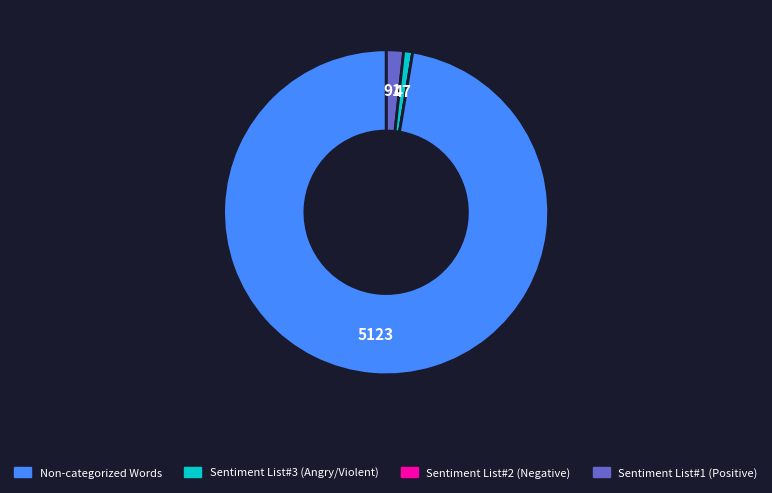

Does any single category account for the majority?

Yes